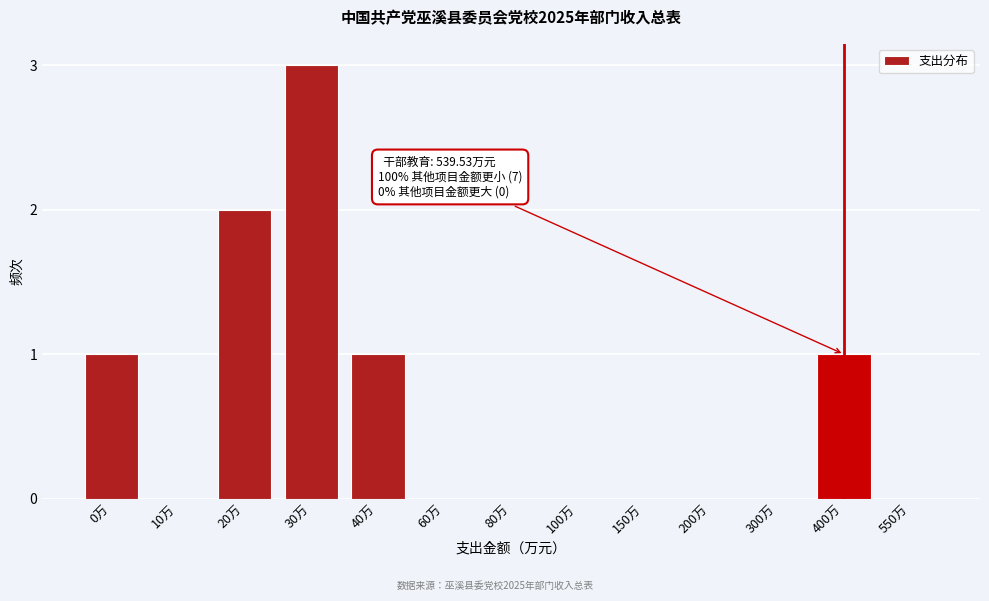

Reading left to right, transcribe all the data shown in this chart.

0万=1	10万=0	20万=2	30万=3	40万=1	60万=0	80万=0	100万=0	150万=0	200万=0	300万=0	400万=1	550万=0